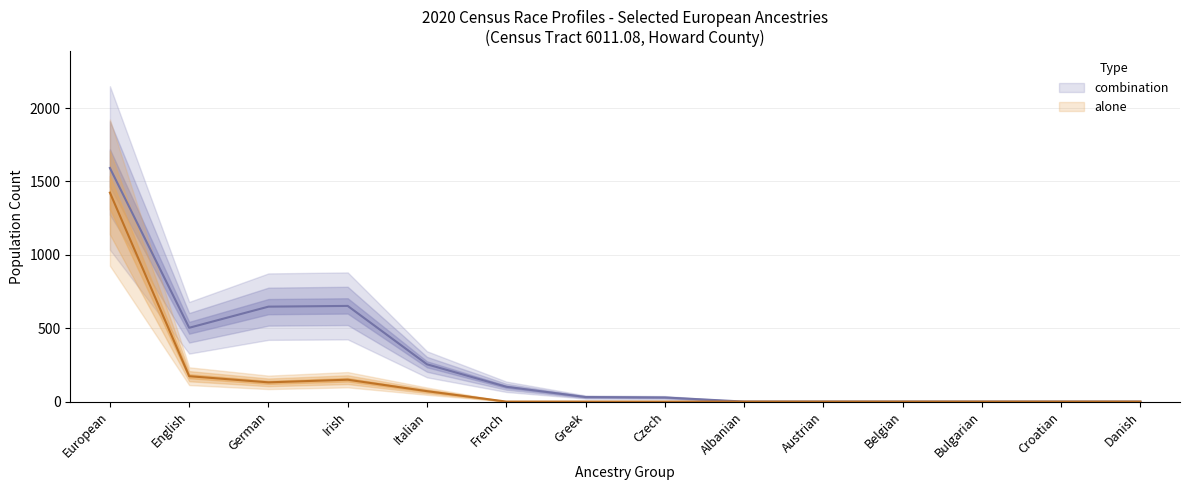

Where does the combination series first go above 31?

European